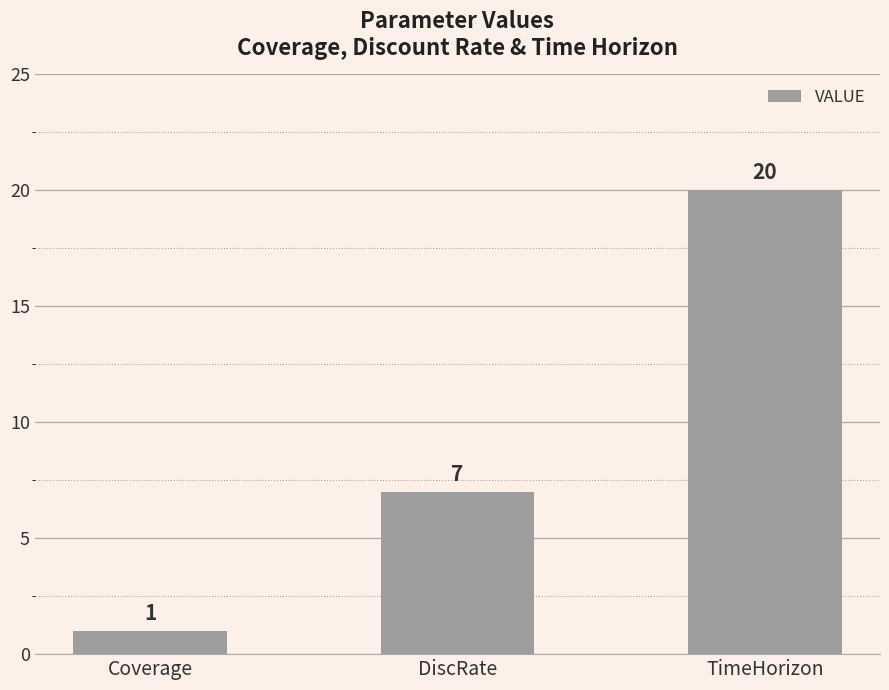

Is it true that the value at Coverage is 1?

True